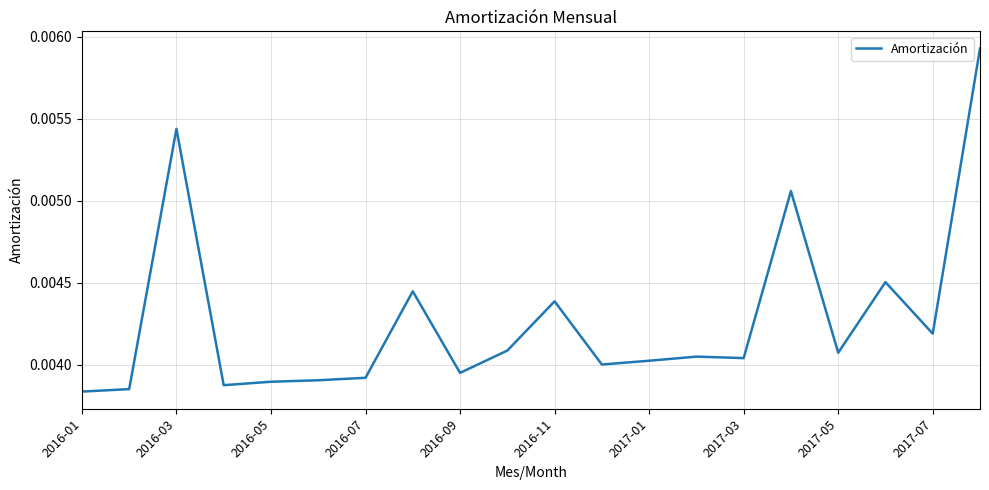

At which category does the data reach its first local peak?

2016-03